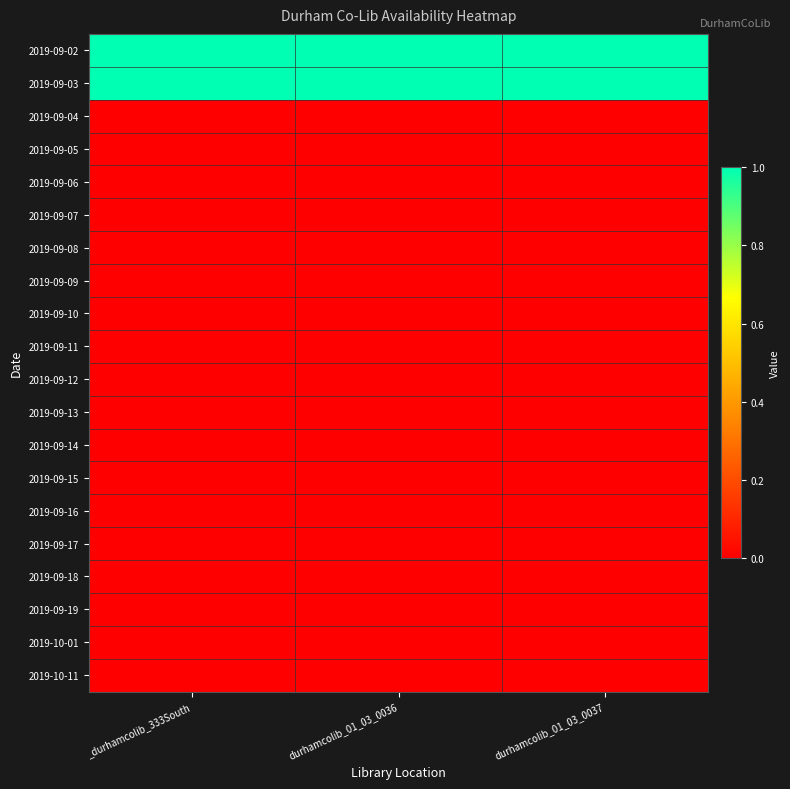

Reading left to right, transcribe all the data shown in this chart.

2019-09-02: _durhamcolib_333South=1	durhamcolib_01_03_0036=1	durhamcolib_01_03_0037=1
2019-09-03: _durhamcolib_333South=1	durhamcolib_01_03_0036=1	durhamcolib_01_03_0037=1
2019-09-04: _durhamcolib_333South=0	durhamcolib_01_03_0036=0	durhamcolib_01_03_0037=0
2019-09-05: _durhamcolib_333South=0	durhamcolib_01_03_0036=0	durhamcolib_01_03_0037=0
2019-09-06: _durhamcolib_333South=0	durhamcolib_01_03_0036=0	durhamcolib_01_03_0037=0
2019-09-07: _durhamcolib_333South=0	durhamcolib_01_03_0036=0	durhamcolib_01_03_0037=0
2019-09-08: _durhamcolib_333South=0	durhamcolib_01_03_0036=0	durhamcolib_01_03_0037=0
2019-09-09: _durhamcolib_333South=0	durhamcolib_01_03_0036=0	durhamcolib_01_03_0037=0
2019-09-10: _durhamcolib_333South=0	durhamcolib_01_03_0036=0	durhamcolib_01_03_0037=0
2019-09-11: _durhamcolib_333South=0	durhamcolib_01_03_0036=0	durhamcolib_01_03_0037=0
2019-09-12: _durhamcolib_333South=0	durhamcolib_01_03_0036=0	durhamcolib_01_03_0037=0
2019-09-13: _durhamcolib_333South=0	durhamcolib_01_03_0036=0	durhamcolib_01_03_0037=0
2019-09-14: _durhamcolib_333South=0	durhamcolib_01_03_0036=0	durhamcolib_01_03_0037=0
2019-09-15: _durhamcolib_333South=0	durhamcolib_01_03_0036=0	durhamcolib_01_03_0037=0
2019-09-16: _durhamcolib_333South=0	durhamcolib_01_03_0036=0	durhamcolib_01_03_0037=0
2019-09-17: _durhamcolib_333South=0	durhamcolib_01_03_0036=0	durhamcolib_01_03_0037=0
2019-09-18: _durhamcolib_333South=0	durhamcolib_01_03_0036=0	durhamcolib_01_03_0037=0
2019-09-19: _durhamcolib_333South=0	durhamcolib_01_03_0036=0	durhamcolib_01_03_0037=0
2019-10-01: _durhamcolib_333South=0	durhamcolib_01_03_0036=0	durhamcolib_01_03_0037=0
2019-10-11: _durhamcolib_333South=0	durhamcolib_01_03_0036=0	durhamcolib_01_03_0037=0